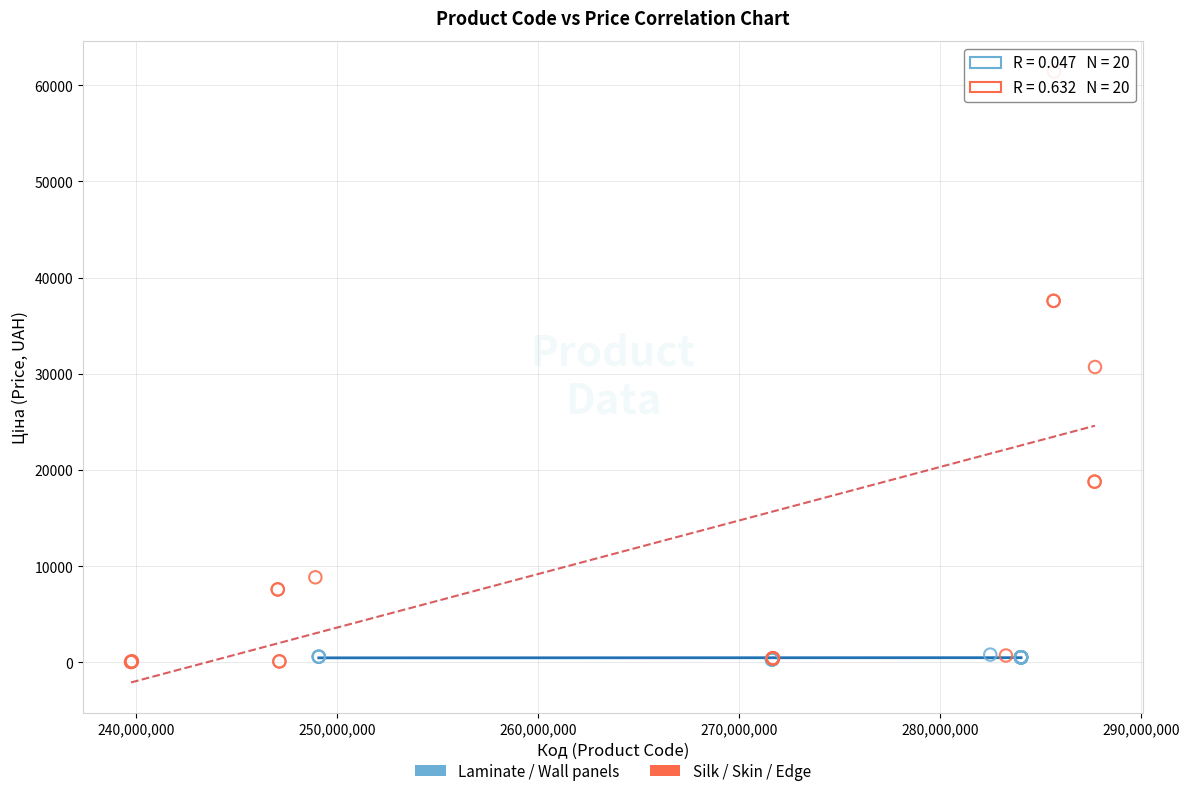

Which series has the widest spread of Y values?

Silk / Skin / Edge